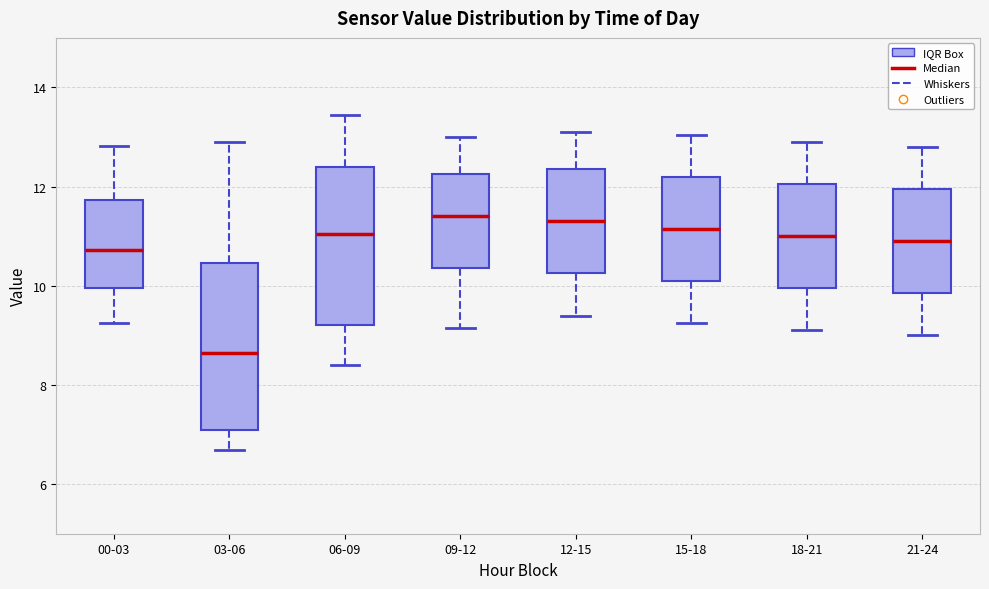

Reading left to right, transcribe this box plot: for each box, give where its median line is, the range the box spans, and where its two whiskers end, as read against the y-axis. The values are not printed on the chart, so give them approximately, as read against the axis.

00-03: median 10.8, box 10.0 to 11.8, whiskers 9.2 to 12.8
03-06: median 8.6, box 7.2 to 10.4, whiskers 6.6 to 13.0
06-09: median 11.0, box 9.2 to 12.4, whiskers 8.4 to 13.4
09-12: median 11.4, box 10.4 to 12.2, whiskers 9.2 to 13.0
12-15: median 11.4, box 10.2 to 12.4, whiskers 9.4 to 13.2
15-18: median 11.2, box 10.2 to 12.2, whiskers 9.2 to 13.0
18-21: median 11.0, box 10.0 to 12.0, whiskers 9.2 to 13.0
21-24: median 11.0, box 9.8 to 12.0, whiskers 9.0 to 12.8